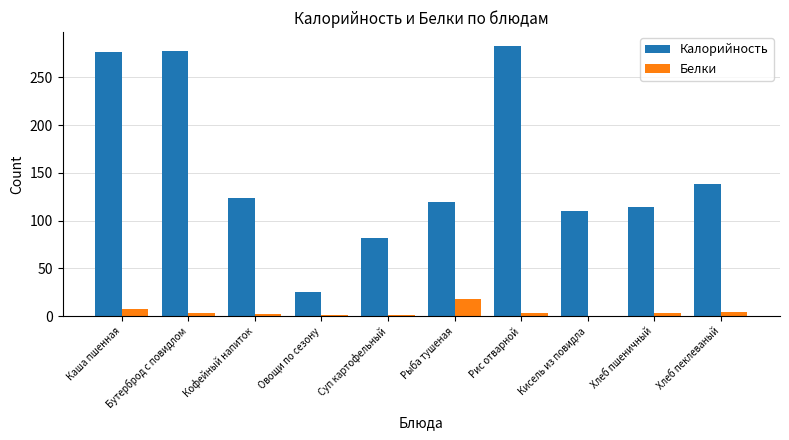

Does the chart contain stacked bars?

No